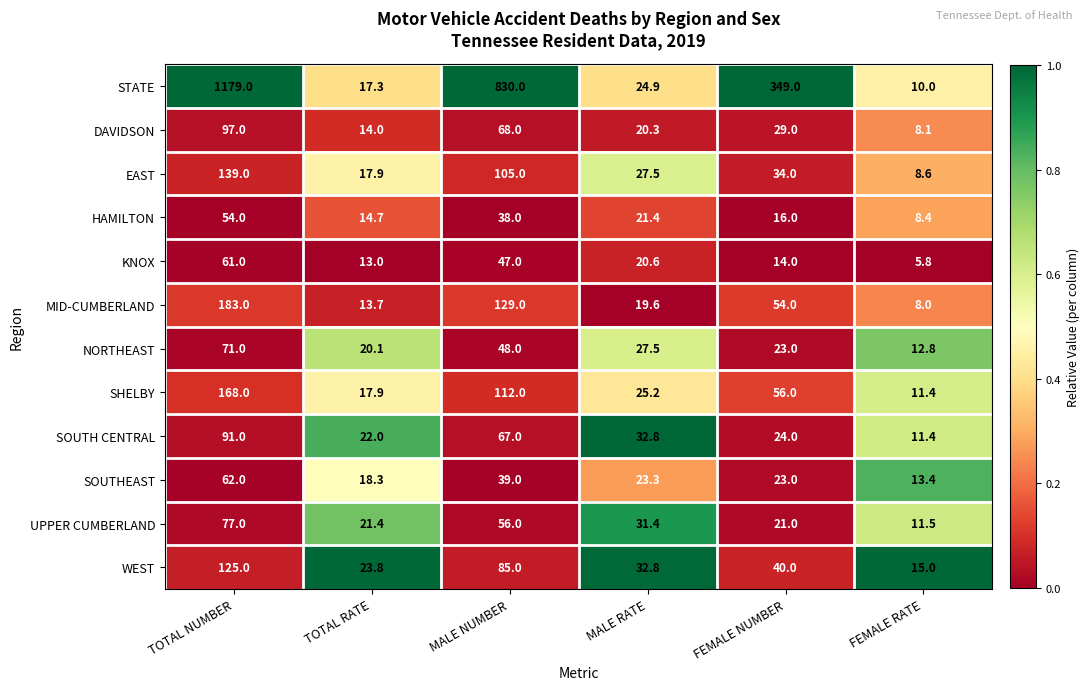

What is the spread (max minus min) of values at TOTAL RATE?

10.8